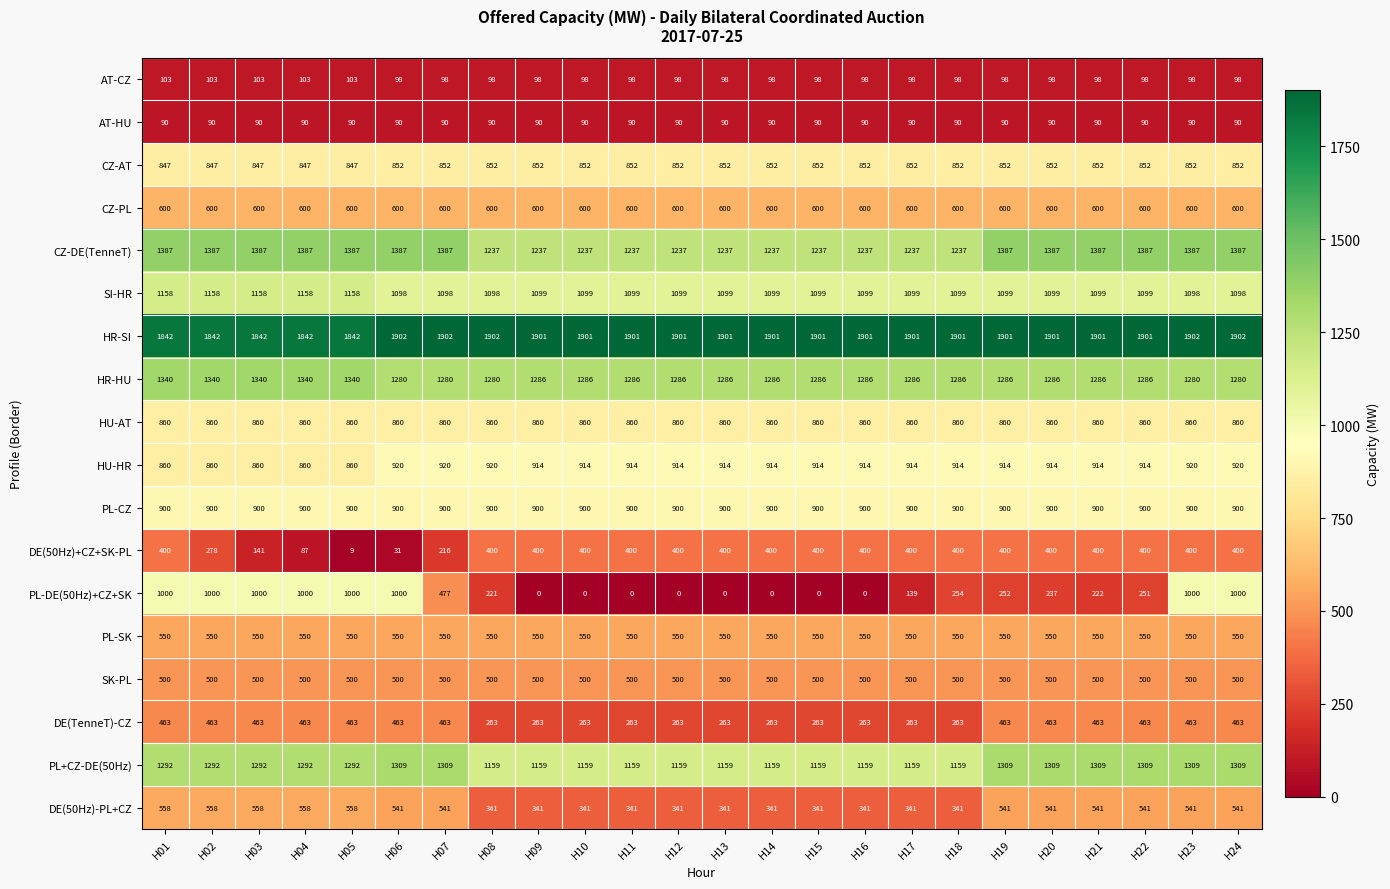

Read the PL-DE(50Hz)+CZ+SK value at H06.

1000